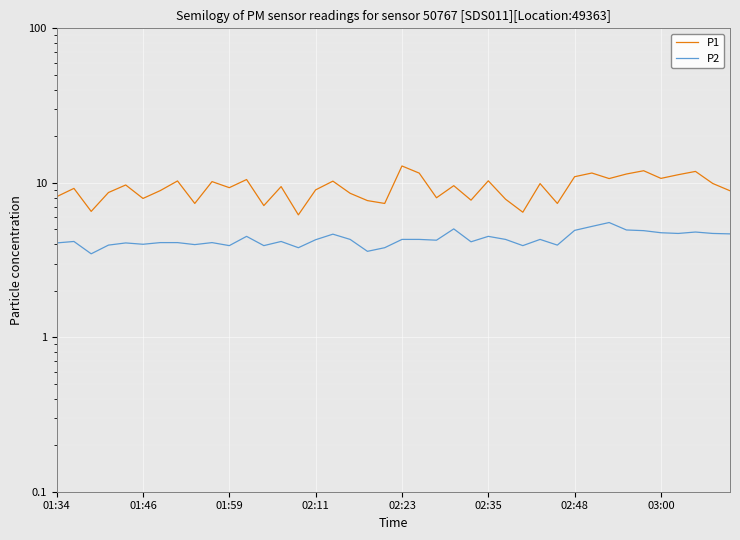

Is the value of P2 at 17 greater than the value of P1 at 24?

No